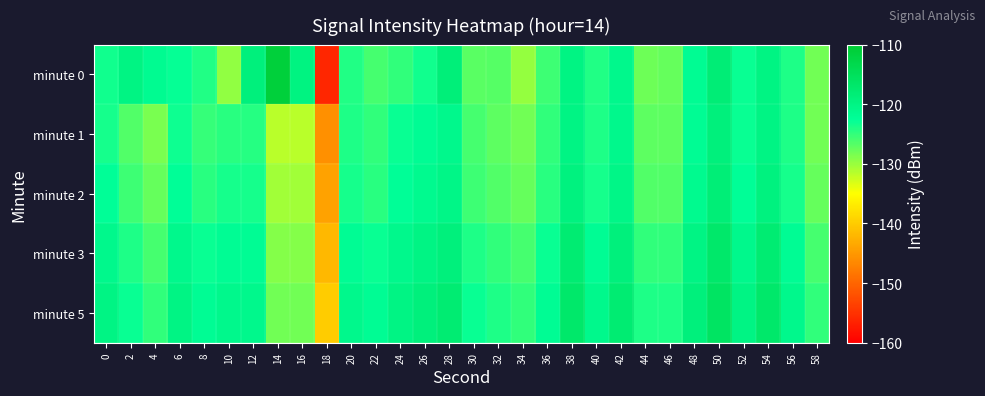

What is the total value across all series at 16?

-638.8